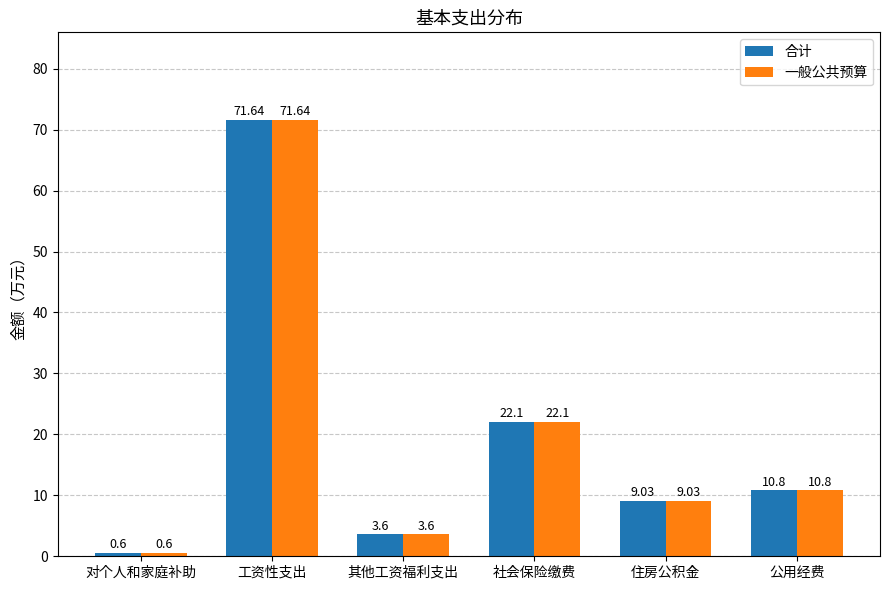

Count the number of categories in the chart.

6